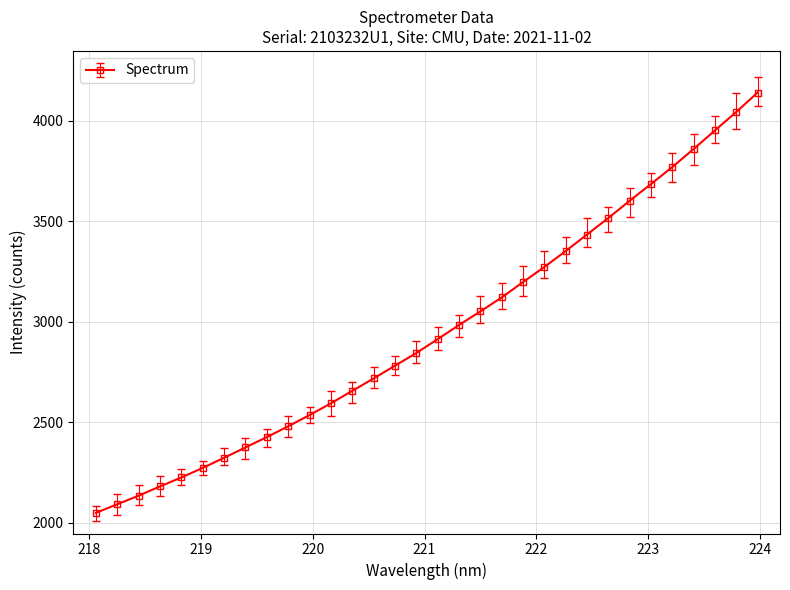

Does the chart display data point markers on the line(s)?

Yes